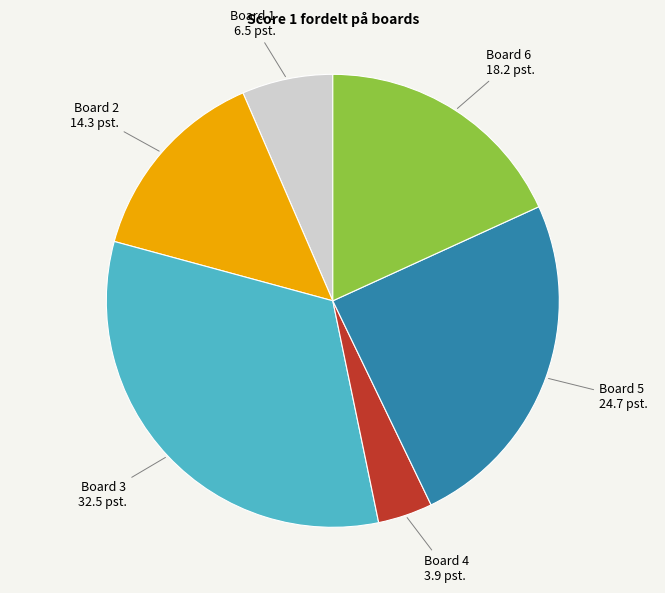

Is there any slice that represents more than half of the pie?

No